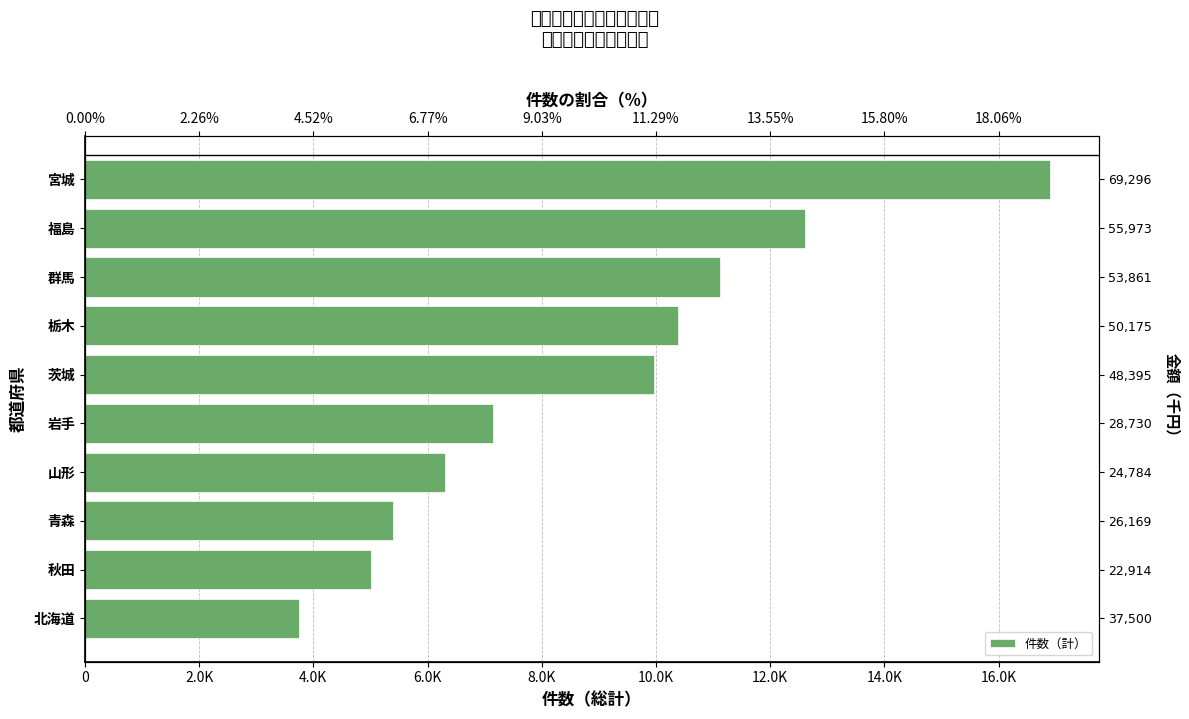

What is the change in value from 青森 to 福島?

+7205